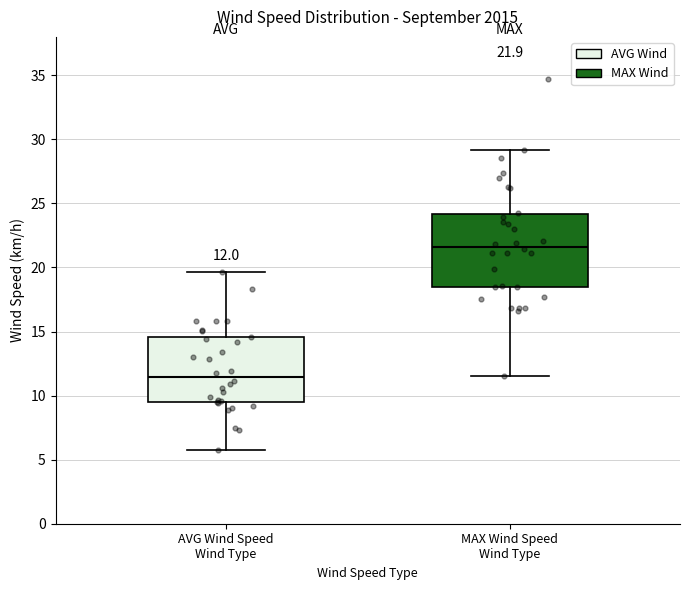

Which box's median line is the lowest?

AVG Wind Speed Wind Type